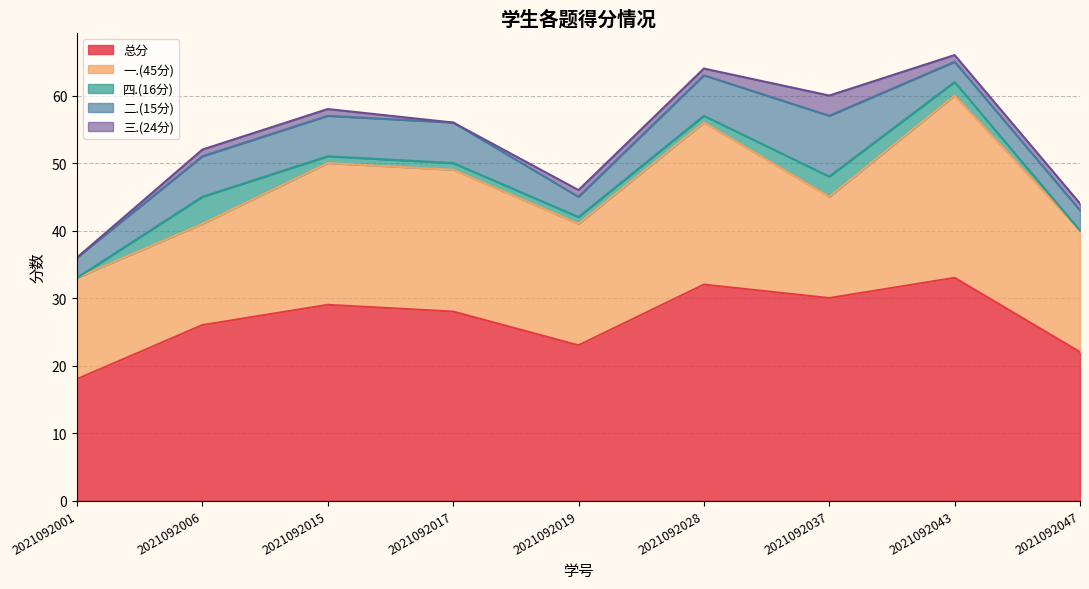

What is the maximum value shown in the chart?

33